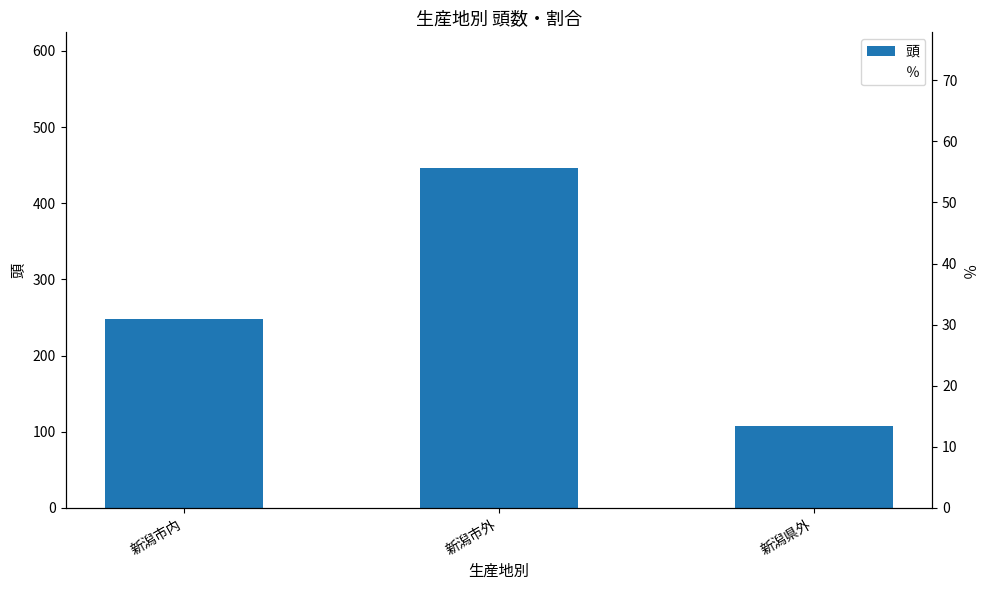

Which series has the largest range (max minus min)?

頭